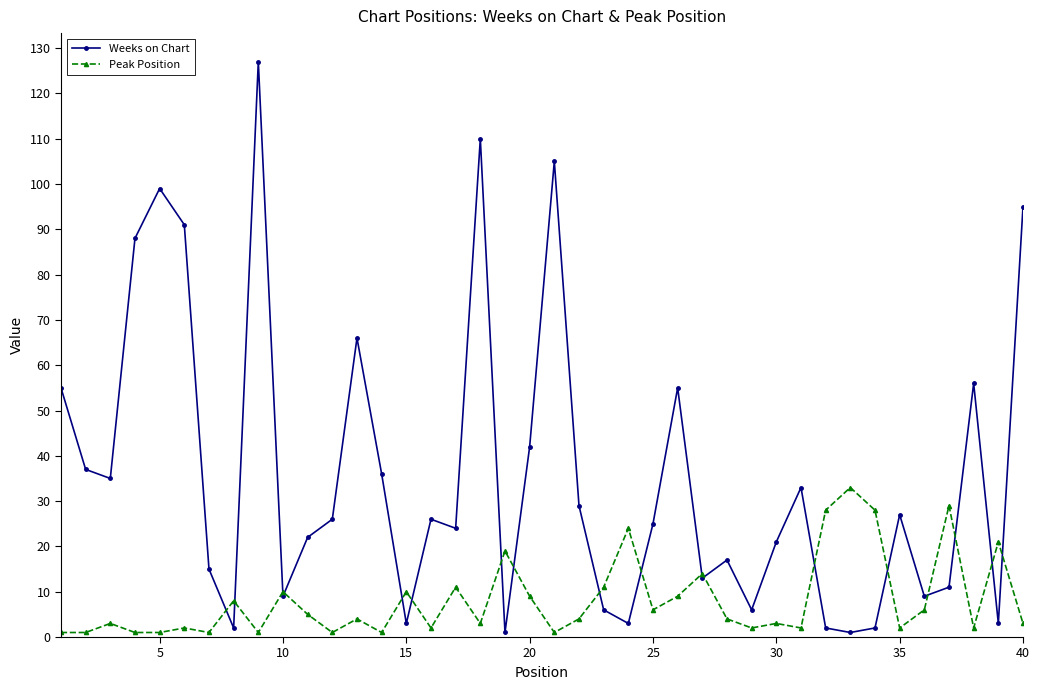

True or false: Peak Position and Weeks on Chart intersect in this chart.

True